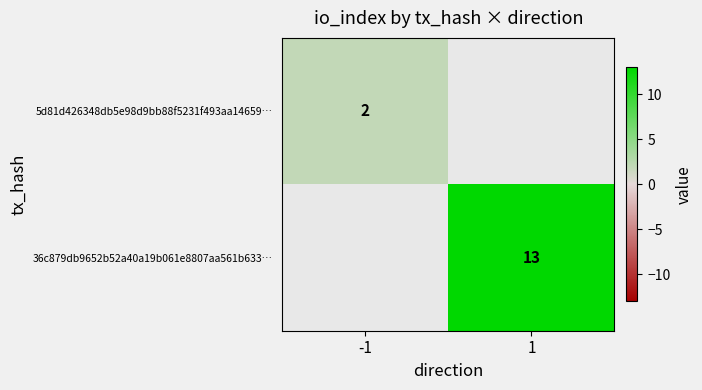

True or false: 36c879db9652b52a40a19b061e8807aa561b633… has a value of 6 at 1.

False